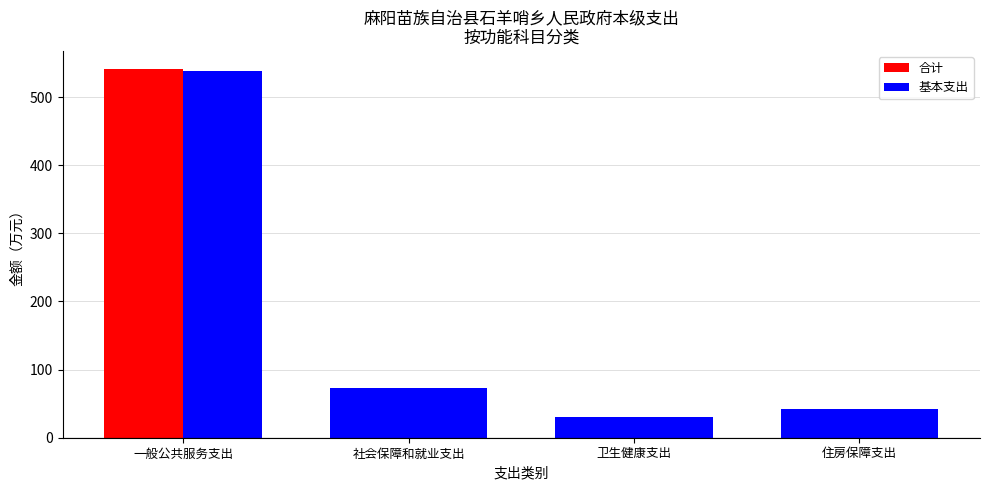

Rank the series by their maximum value, from highest to lowest.

合计, 基本支出